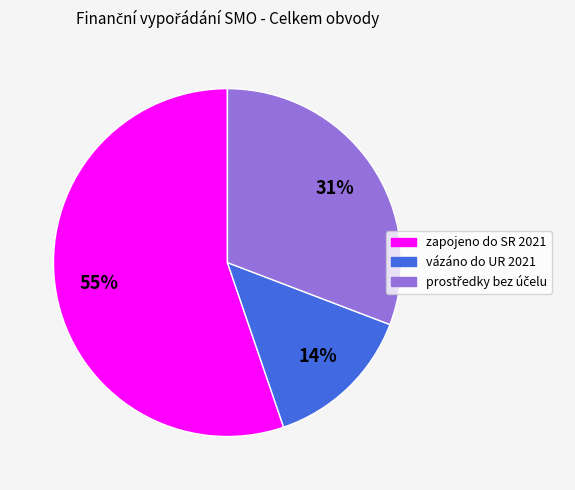

Combined, do zapojeno do SR 2021 and vázáno do UR 2021 account for over 50%?

Yes